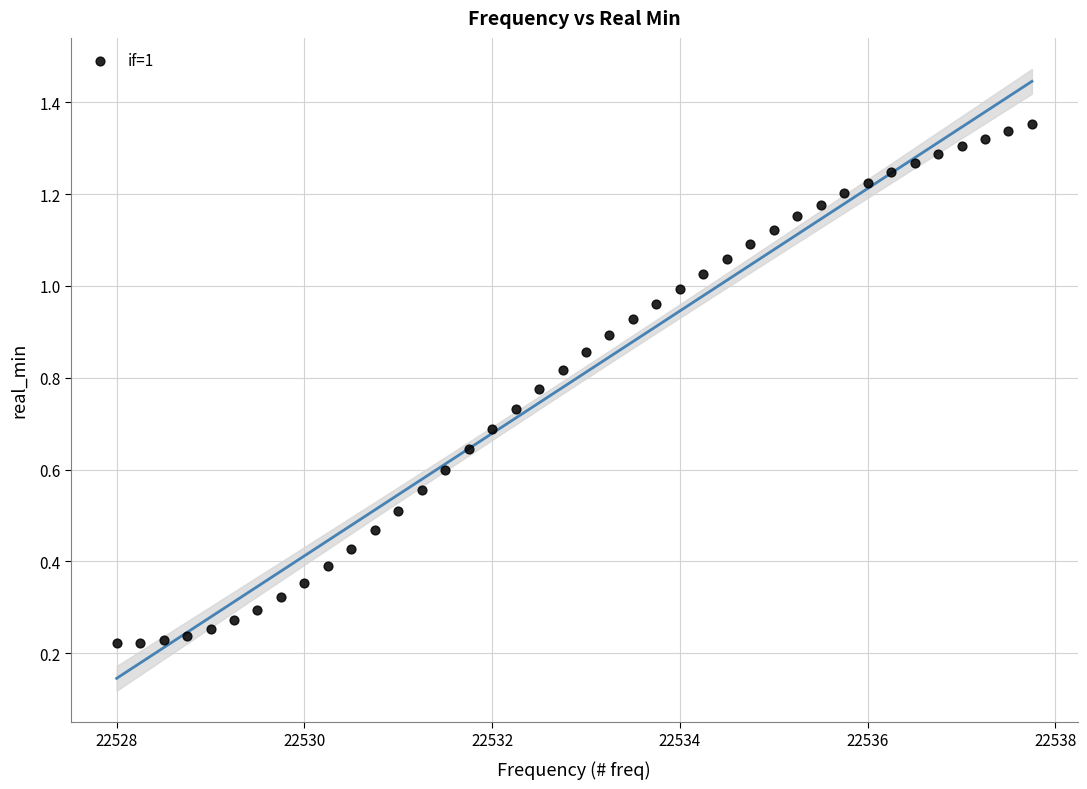

What is the range of X values (max minus min)?

9.8